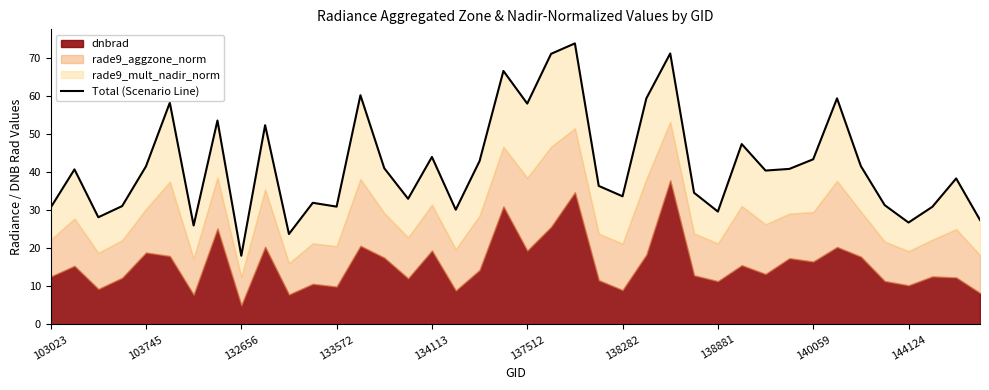

What is the minimum value shown in the chart?

18.1